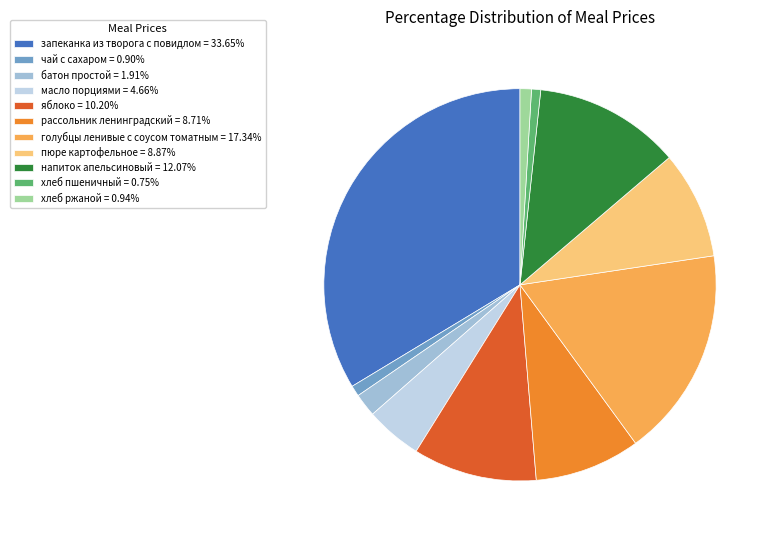

Is there any slice that represents more than half of the pie?

No